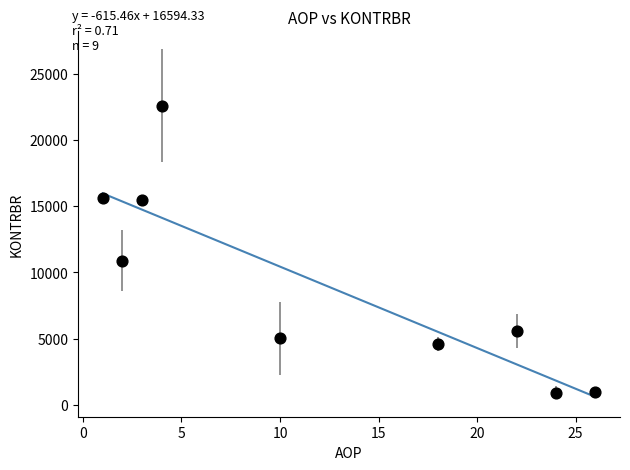

What is the average X value?

12.2